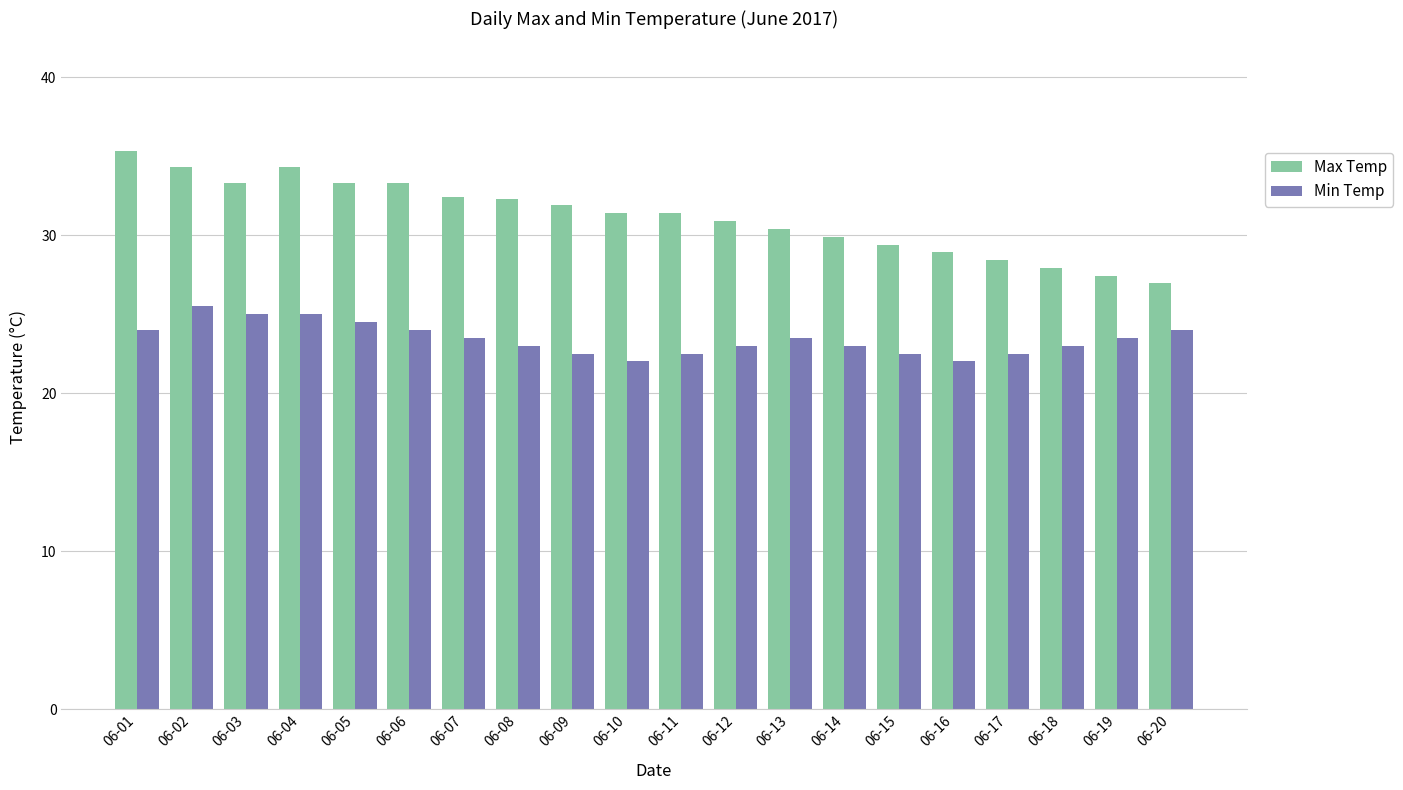

What is the difference between the second highest and second lowest values in the Min Temp series?

3.0